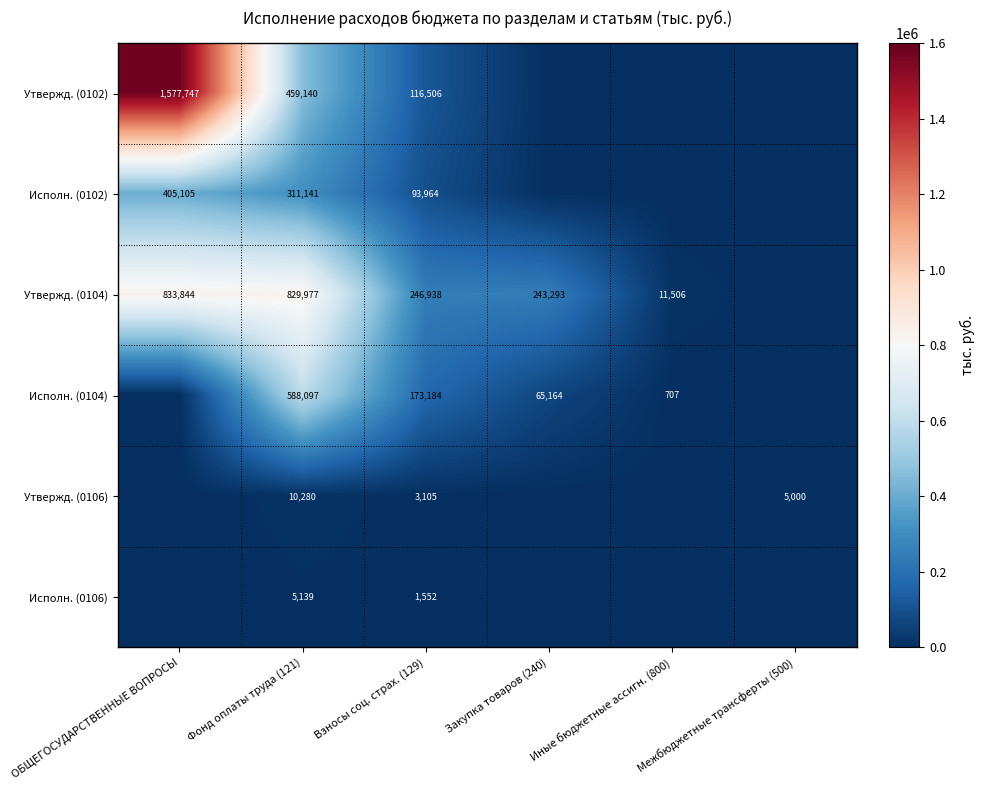

The value of Исполн. (0106) at Фонд оплаты труда (121) is 5139. True or false?

True